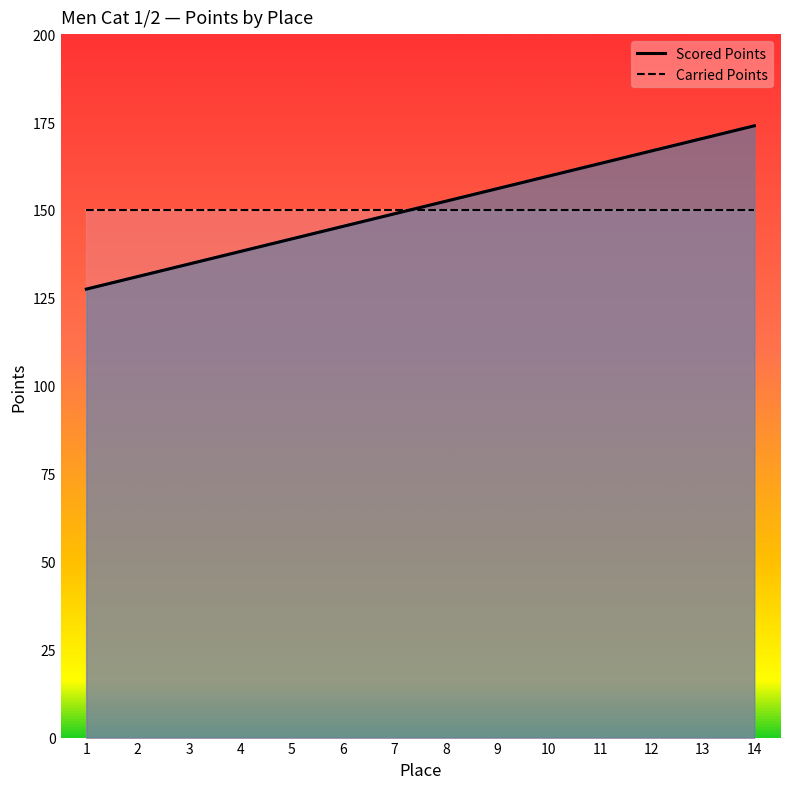

After their last crossing, which series has the higher values: Scored Points (line) or Carried Points (line)?

Scored Points (line)